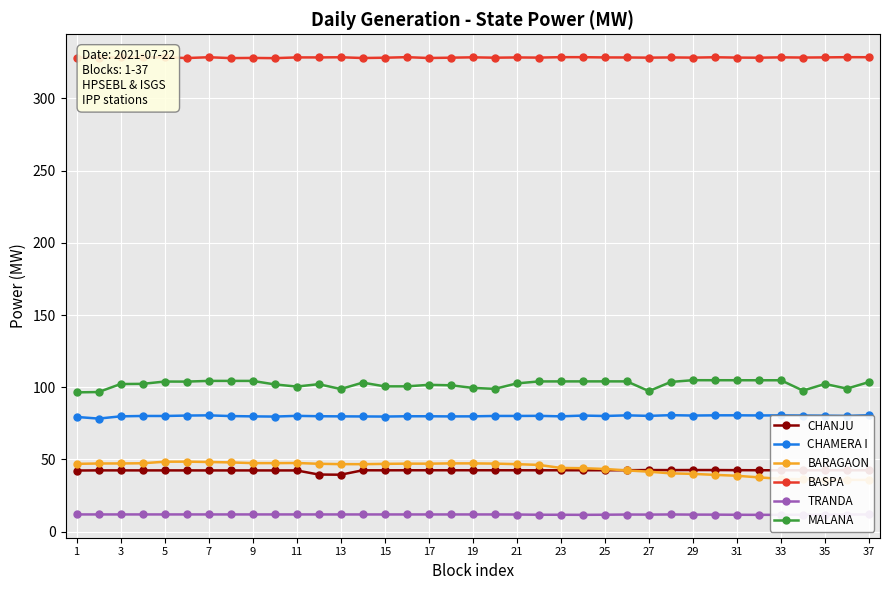

What is the lowest value of the CHAMERA I series?

78.3